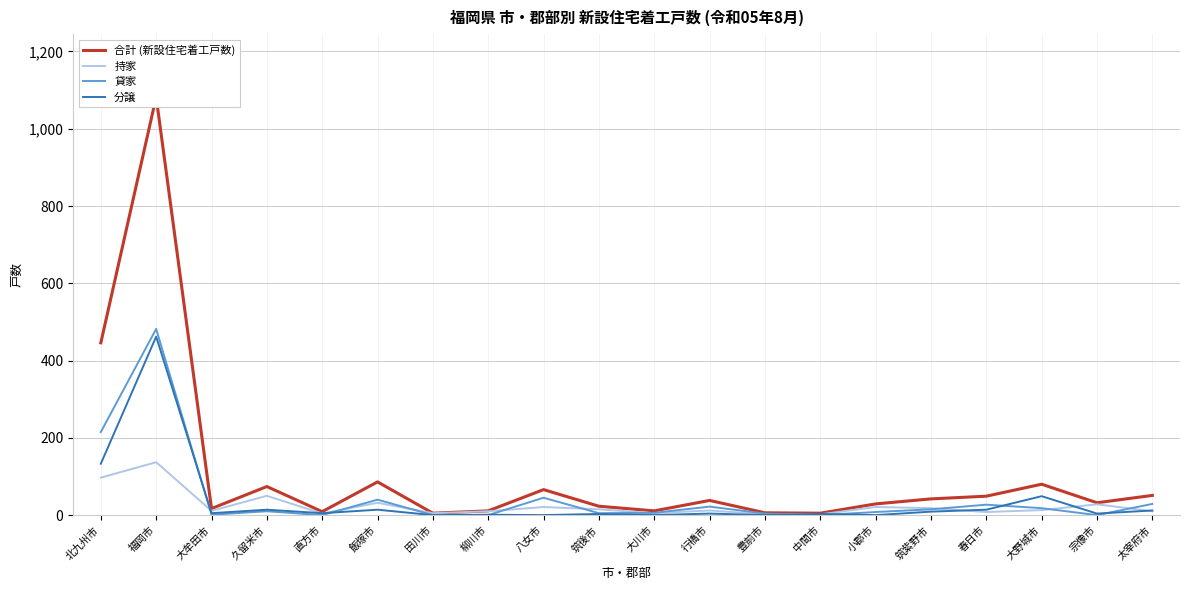

Is the value of 貸家 at 久留米市 greater than the value of 合計 (新設住宅着工戸数) at 北九州市?

No